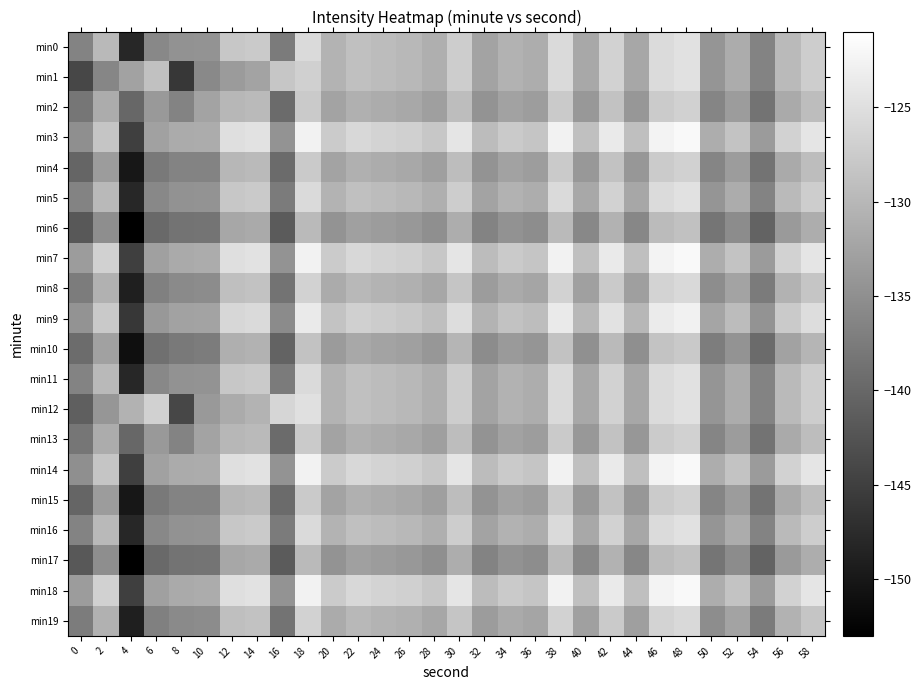

At how many categories does at least one series exceed -142?

30